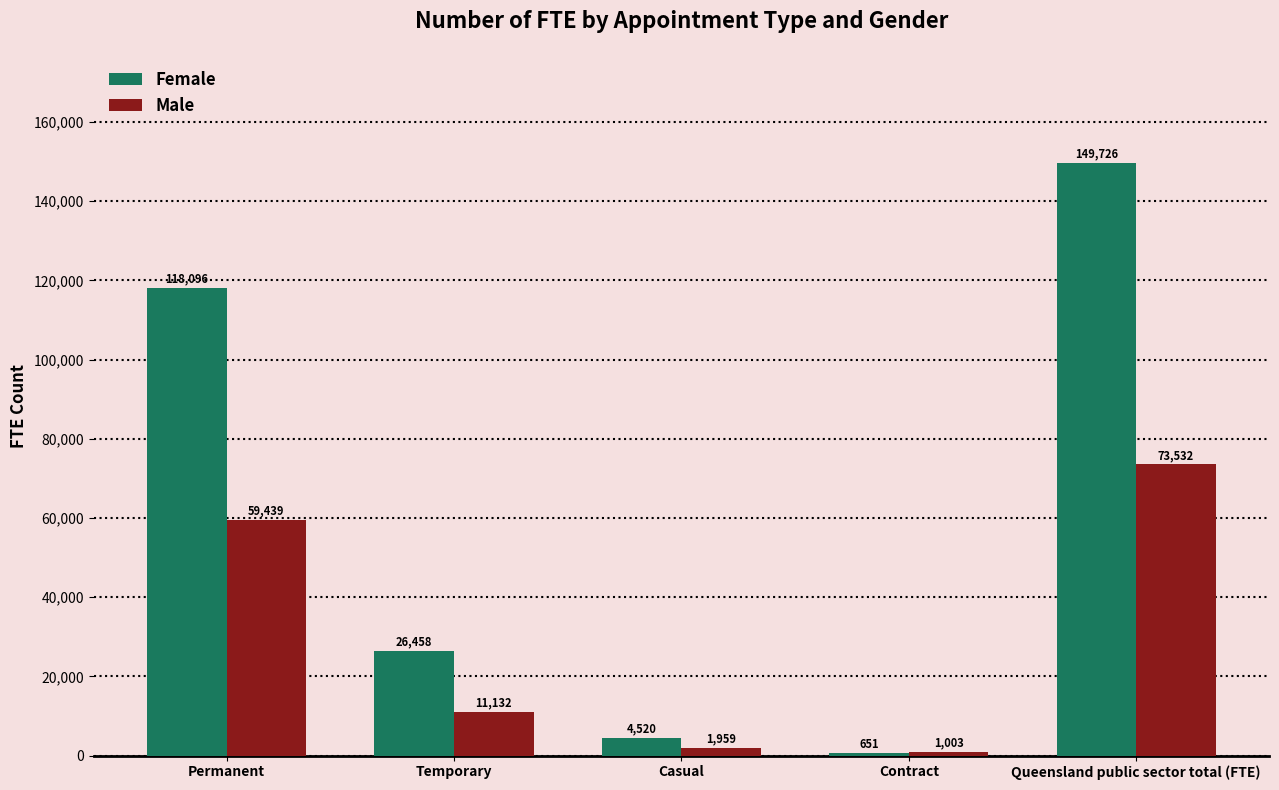

The Female series shows 651.1 at Contract. True or false?

True